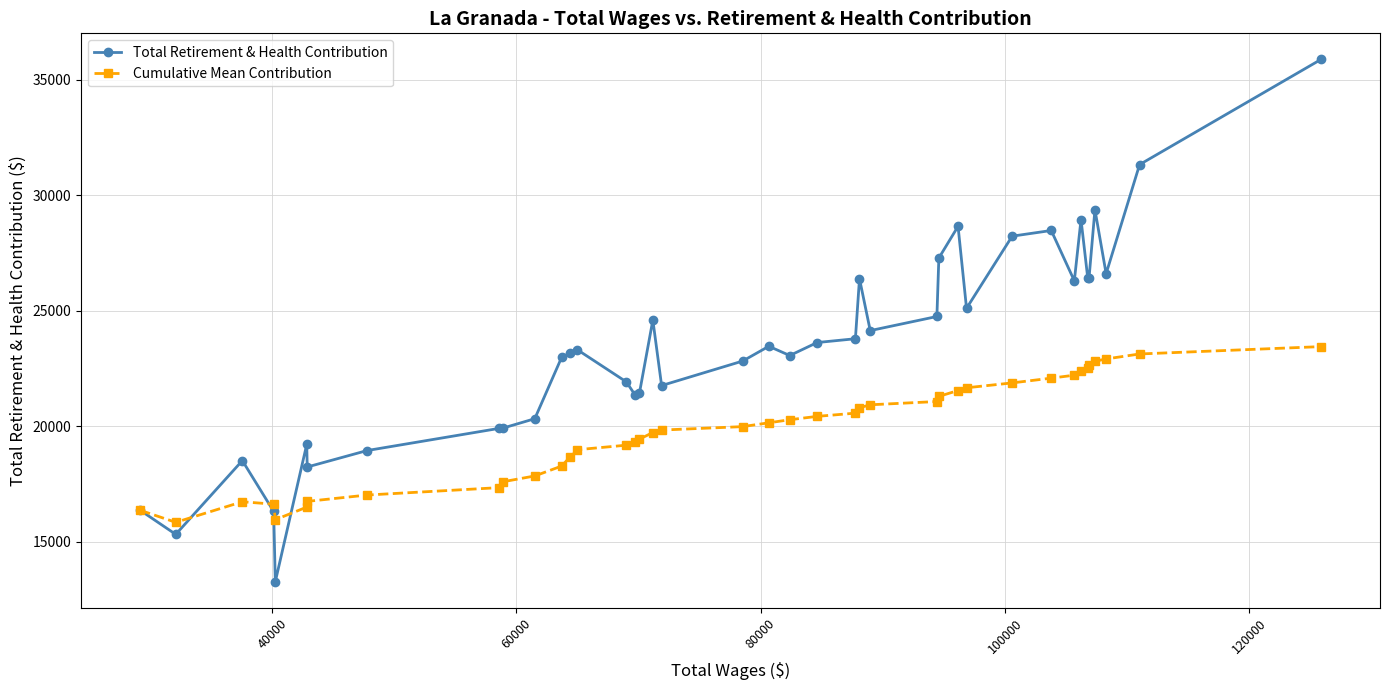

True or false: Total Retirement & Health Contribution has more than 0 interior local peaks.

True